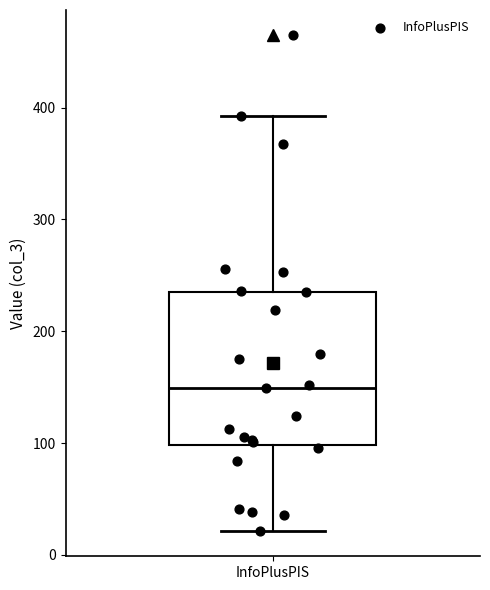

Where is the lower edge of the box for InfoPlusPIS on the y-axis? The values are not printed on the chart, so give them approximately, as read against the axis.

100